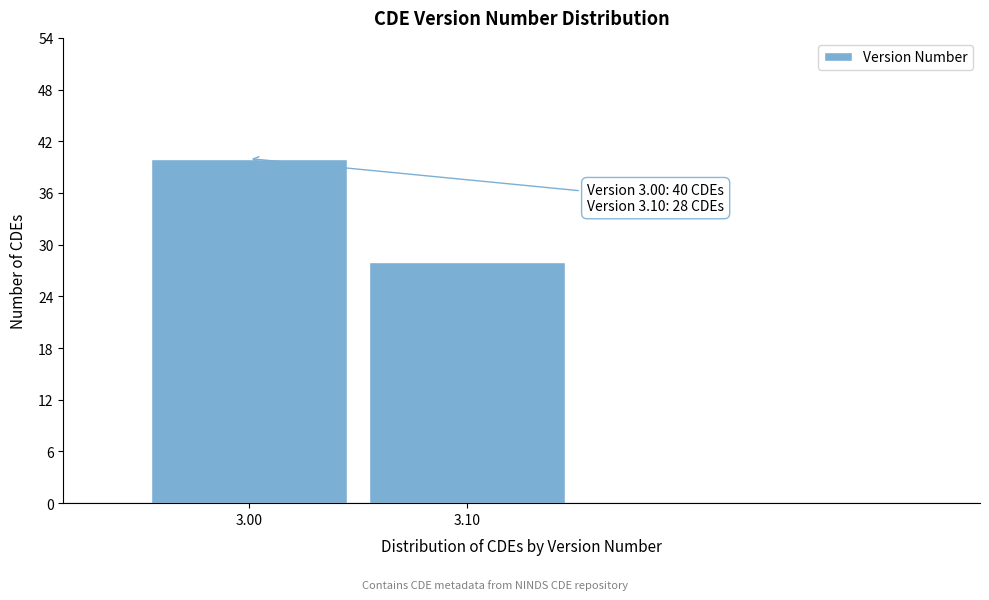

Reading right to left, list all the values displayed in this chart.

28	40